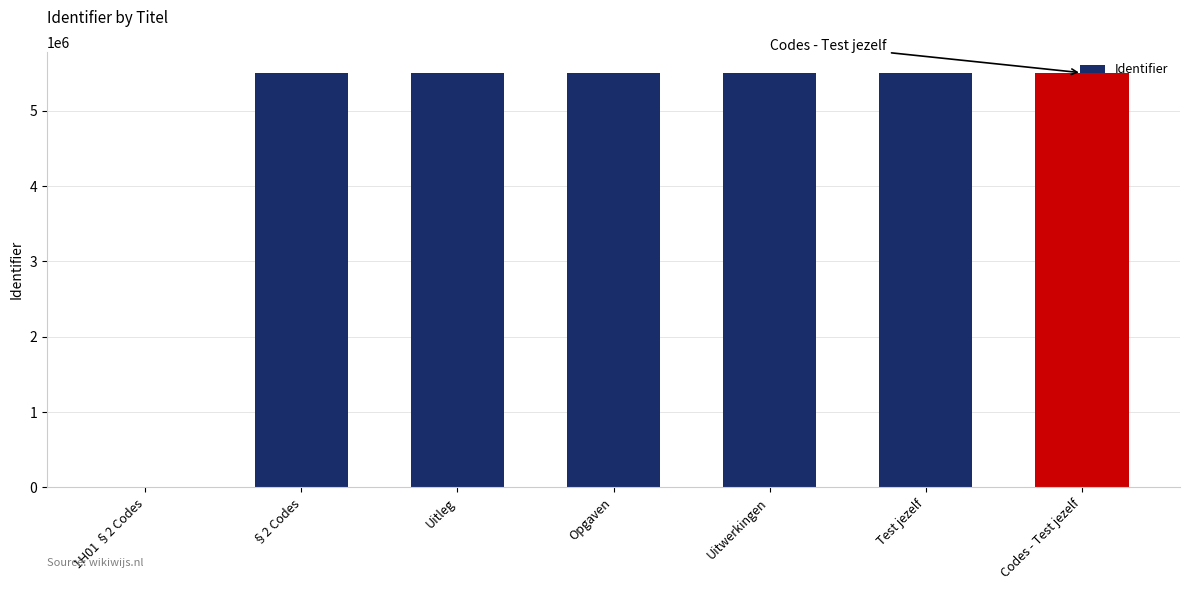

Which has a higher value, 1H01 §2 Codes or Uitwerkingen?

Uitwerkingen